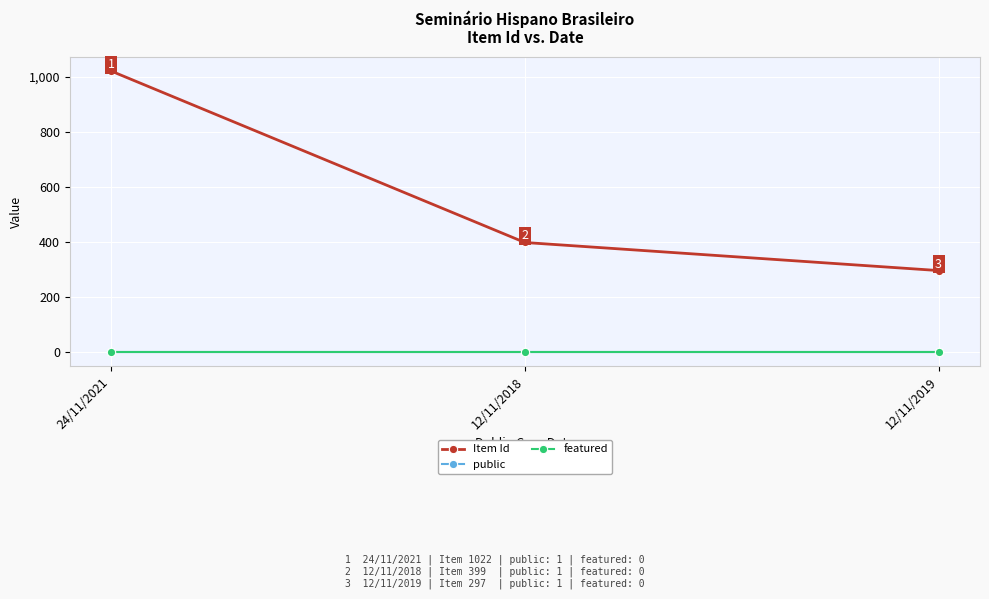

What is the maximum value shown in the chart?

1022